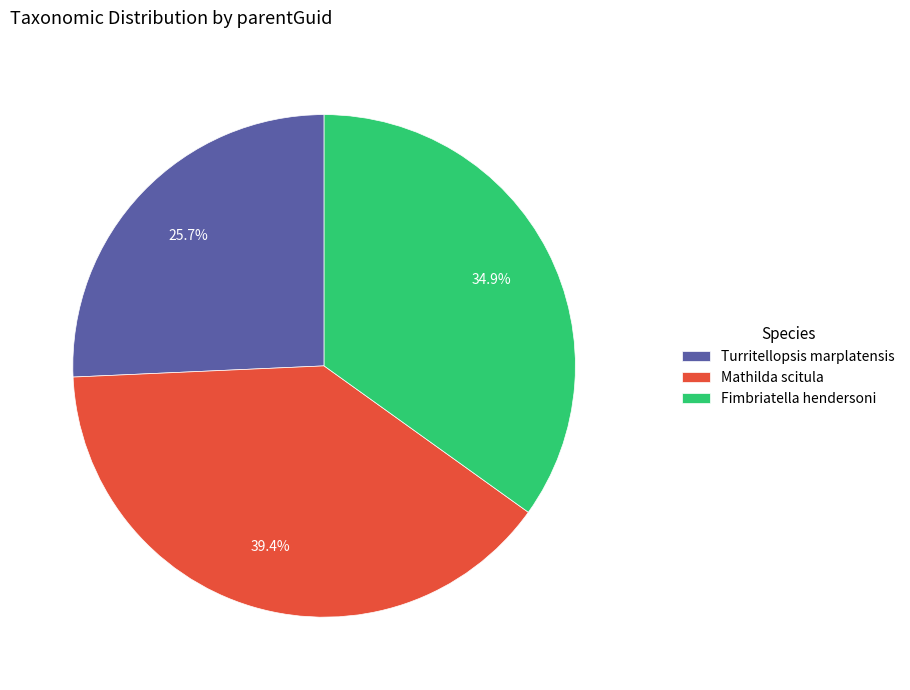

What percentage do Turritellopsis marplatensis and Mathilda scitula together represent?

65.1%